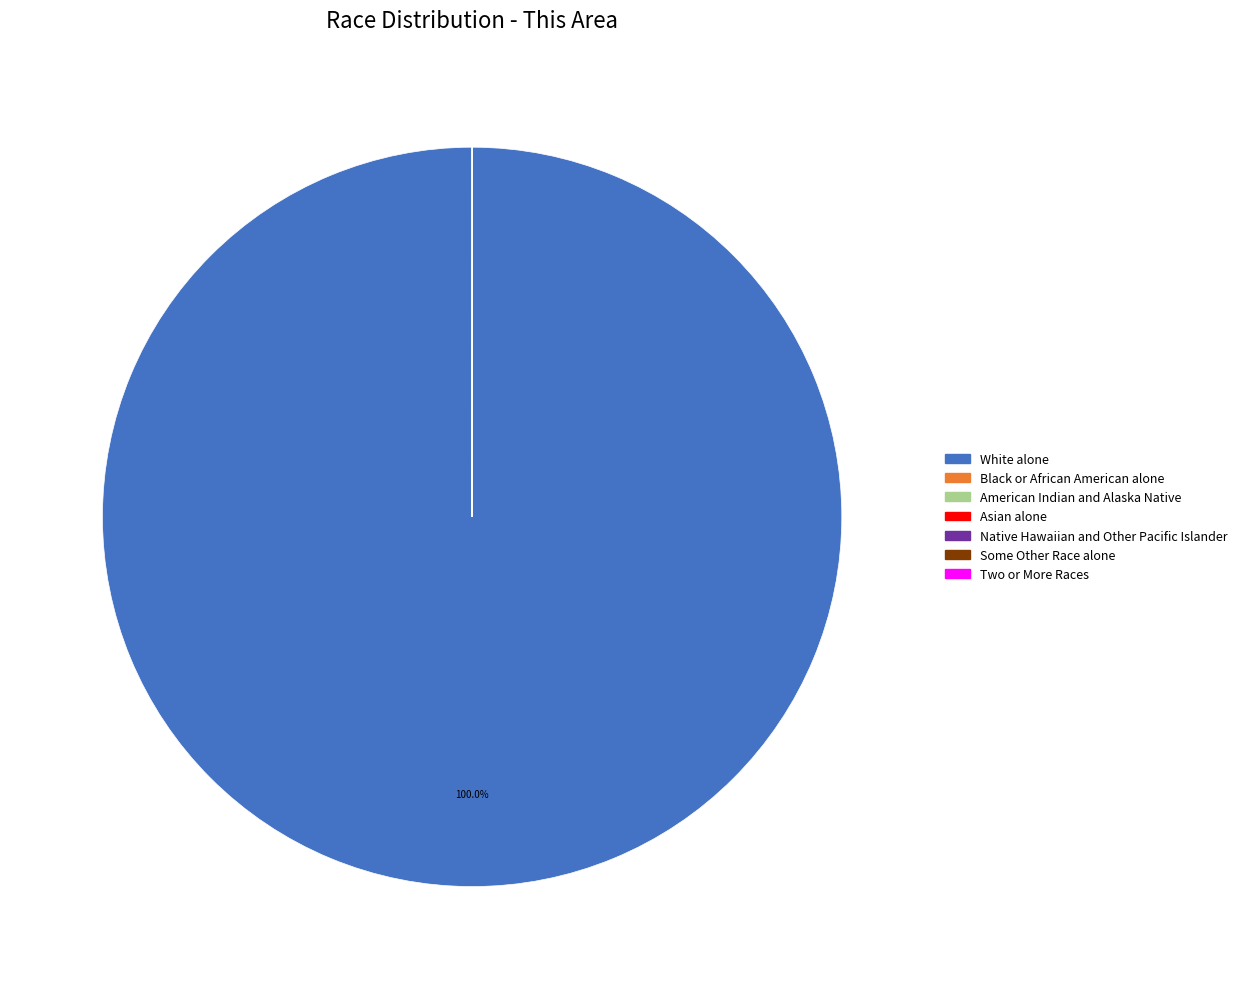

Does any single category account for the majority?

Yes